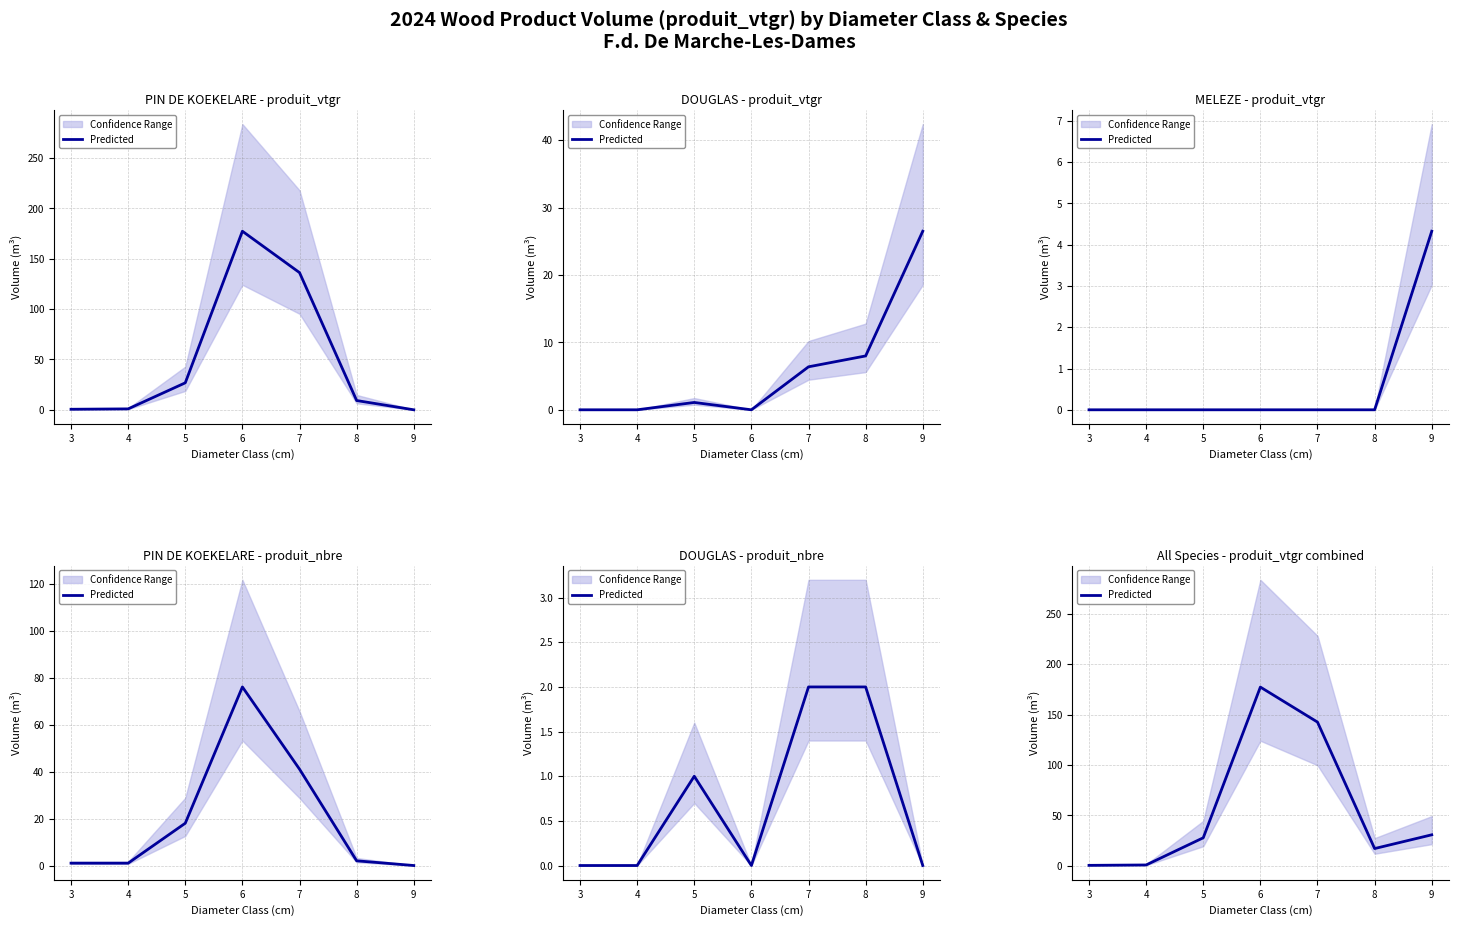

What is the value of the 6th point from the left?

17.2